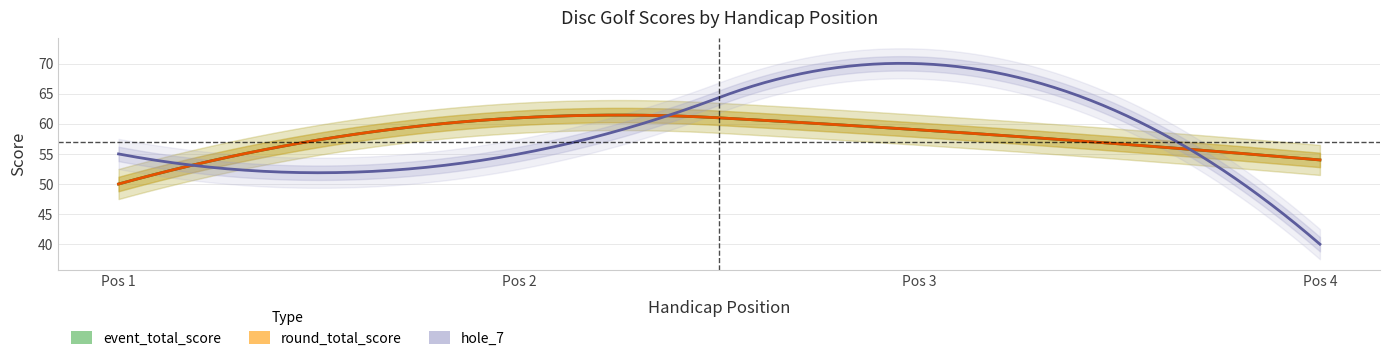

Which series has the largest total across all categories?

event_total_score